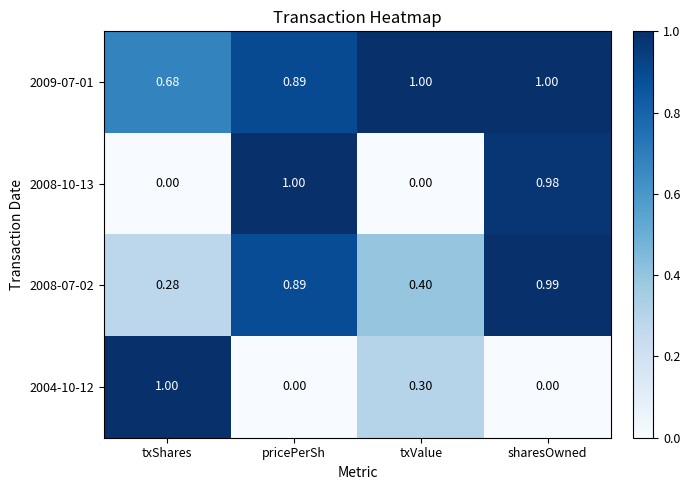

Which category has the lowest value in the 2009-07-01 series?

txShares